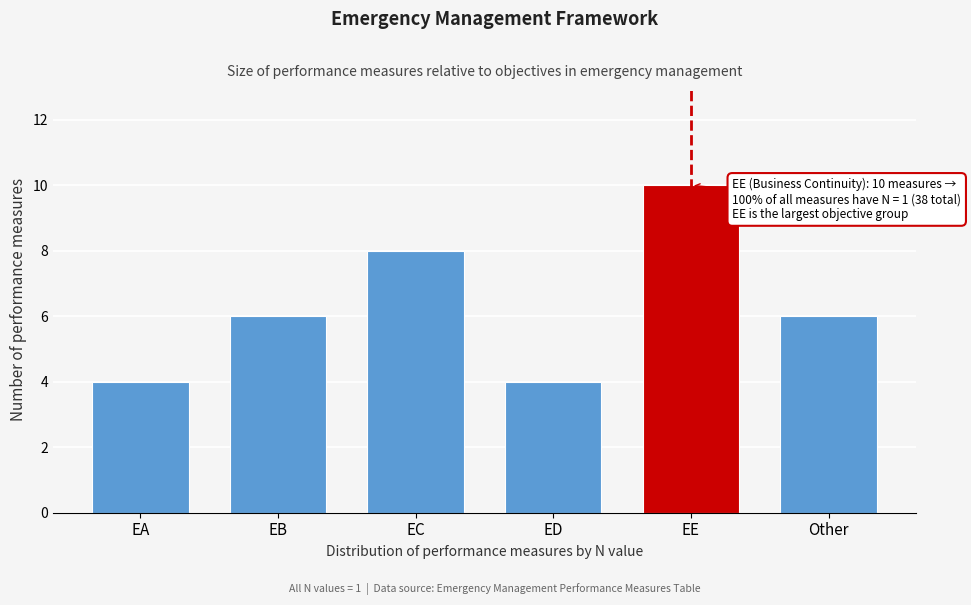

Reading left to right, what are all the values shown in this chart?

EA=4	EB=6	EC=8	ED=4	EE=10	Other=6